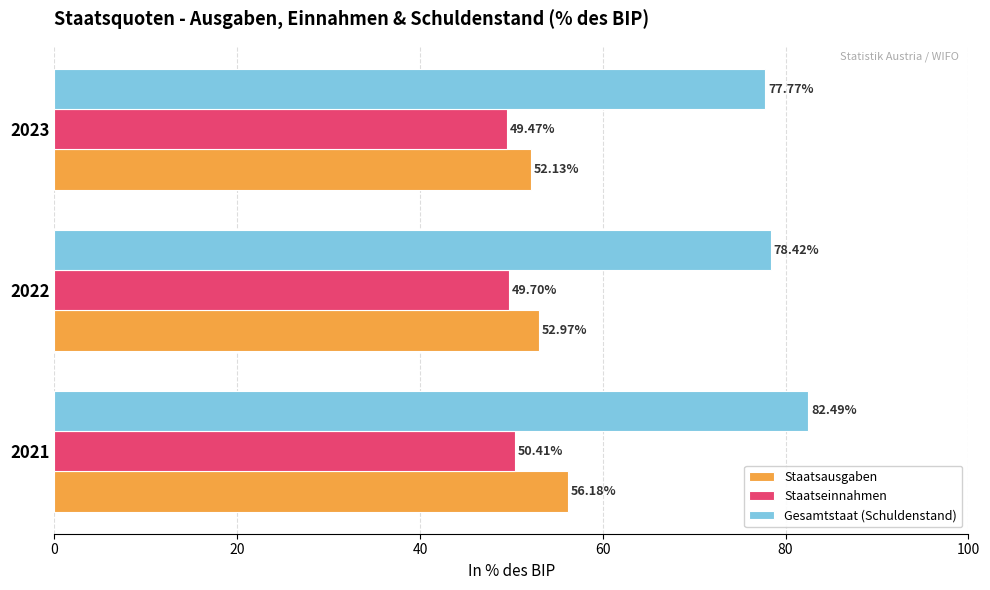

What is the sum of the Staatsausgaben values at 2023 and 2021?

108.3